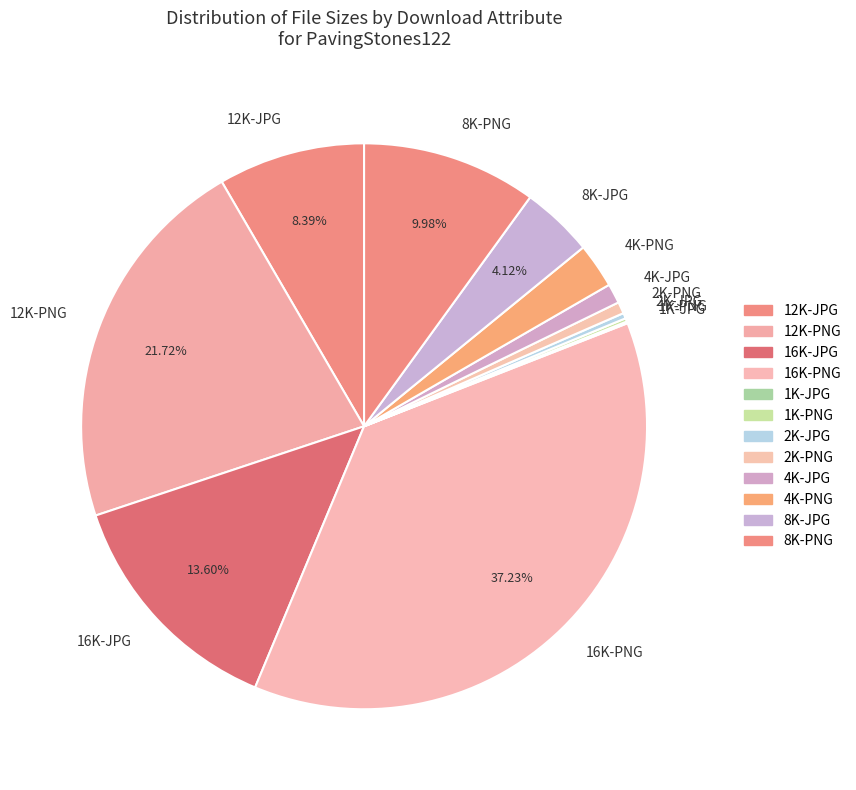

What is the ratio of the value at 8K-PNG to the value at 12K-JPG?

1.2